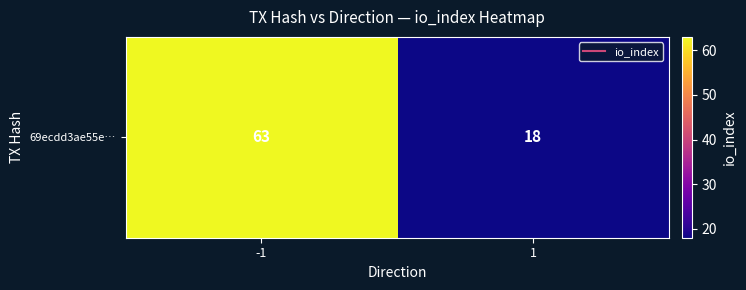

Is it true that the value at -1 is 23?

False